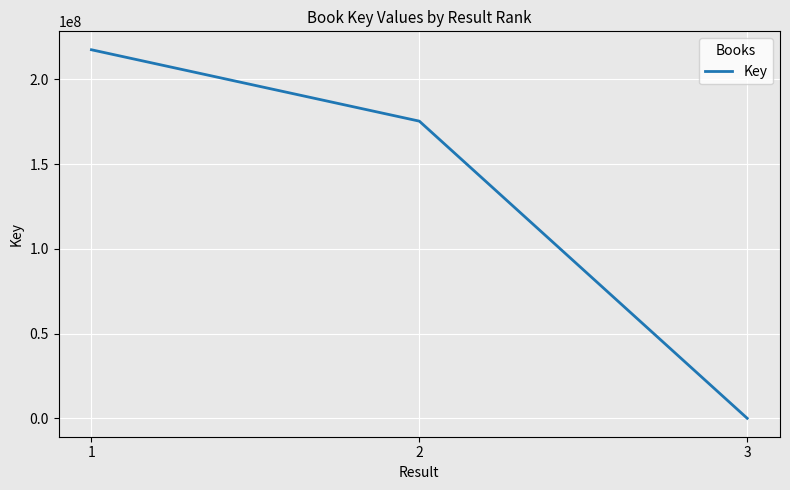

Reading left to right, extract all data points from this chart.

1=217412619	2=175302924	3=6231